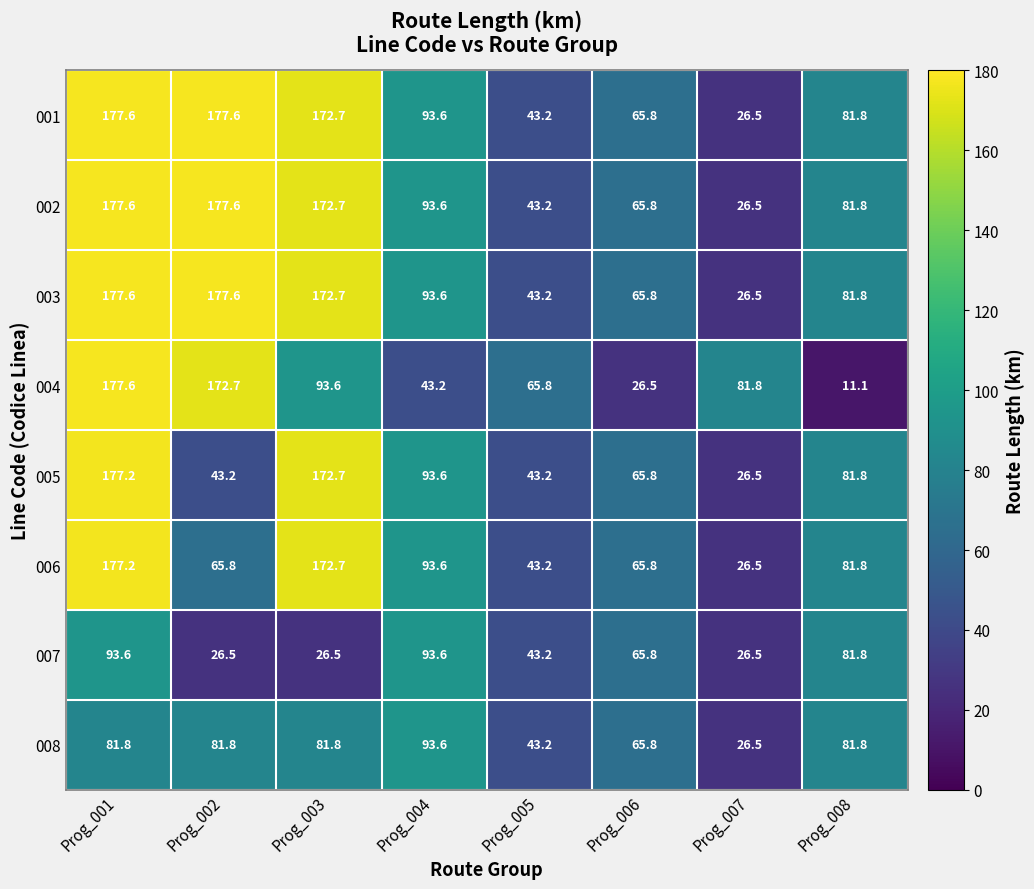

The 007 series shows 93.6 at Prog_001. True or false?

True